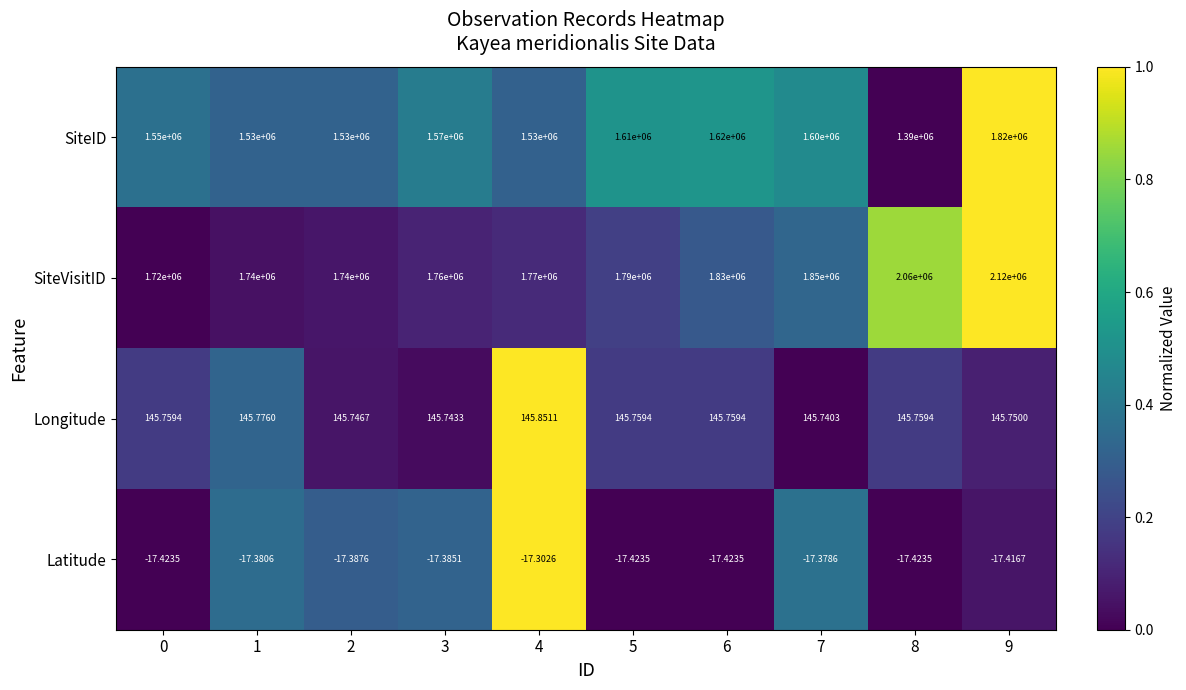

Between 4 and 6, which series saw the biggest shift?

SiteID